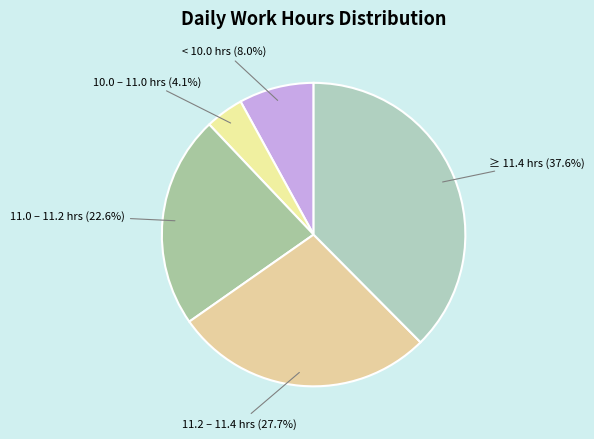

Count the number of slices in the pie.

5